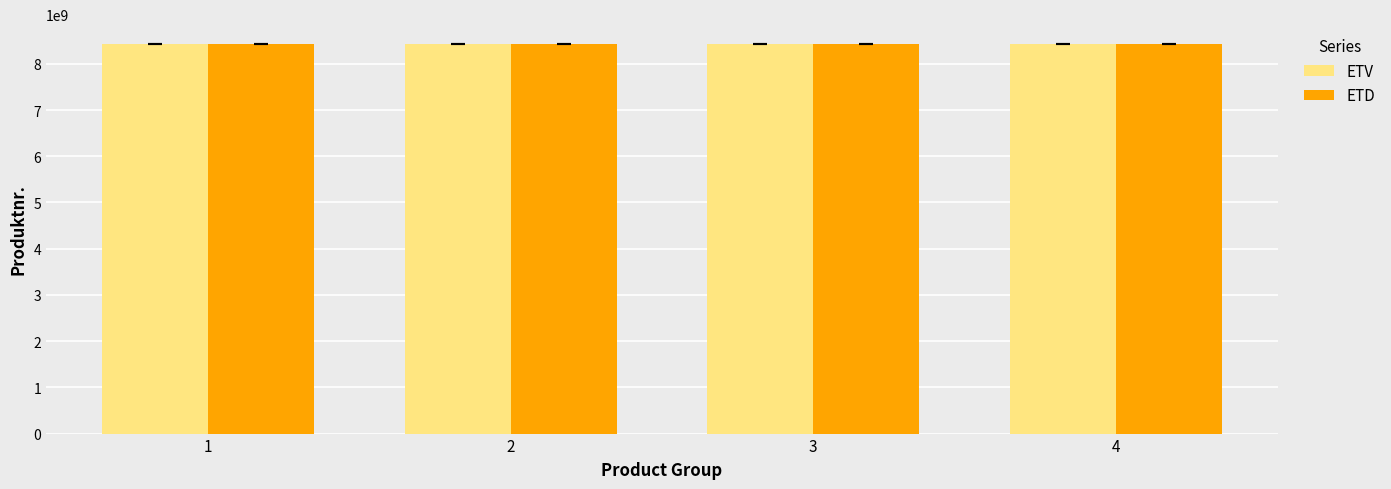

What is the total value across all series at 2?

16872042099.0